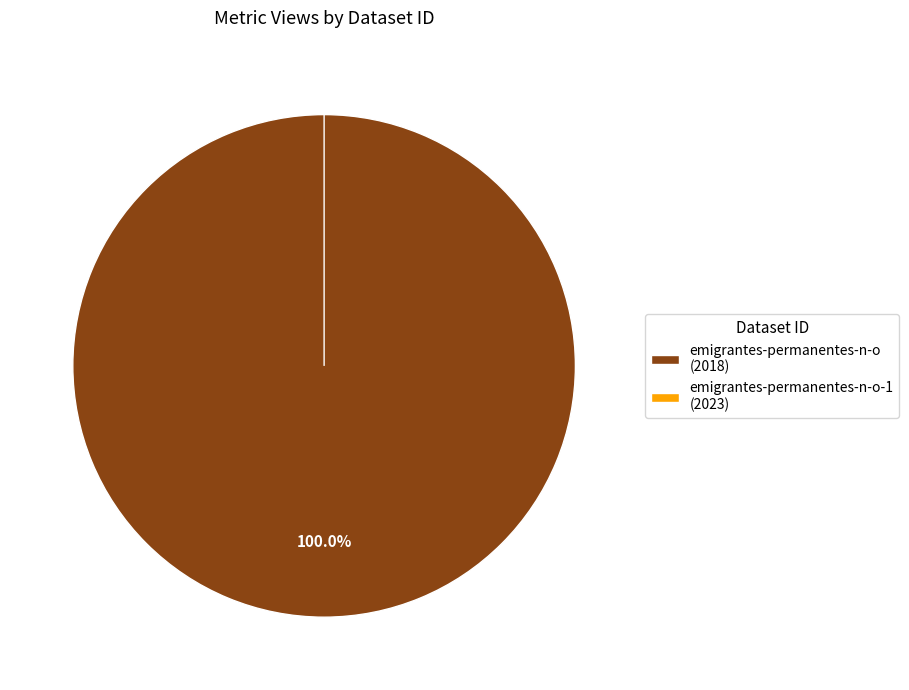

What percentage is the 5ae9e0bbc8d8c9146a44ccdc slice, to the nearest percent?

100%